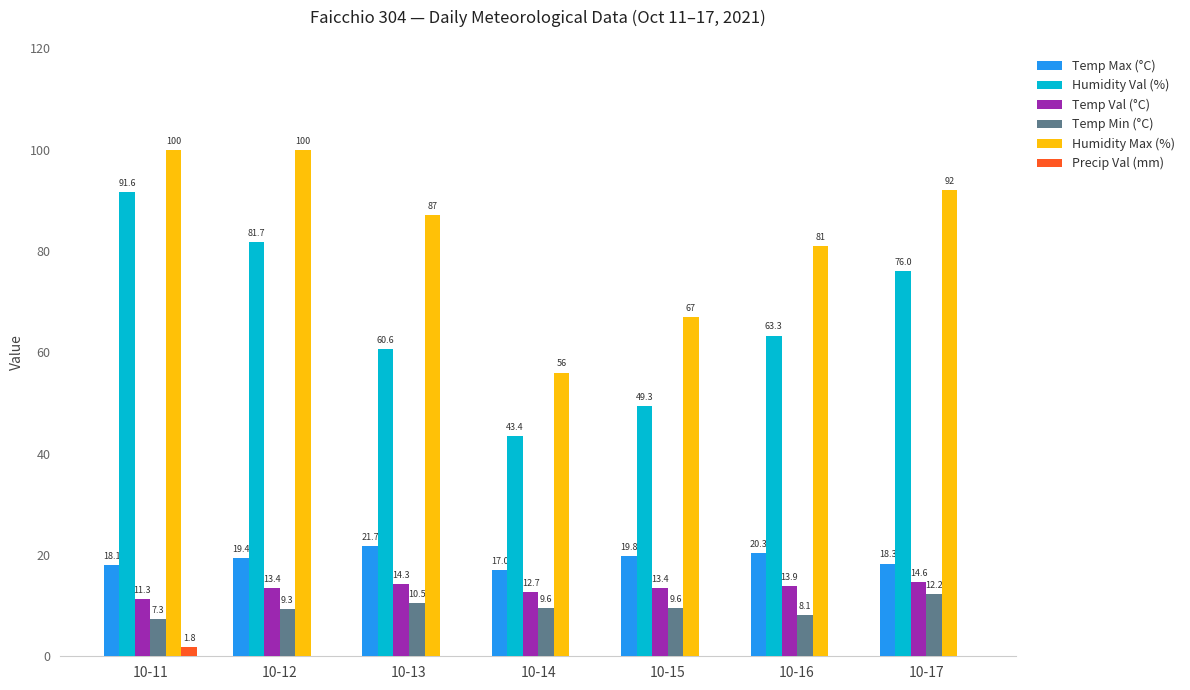

What is the total value across all series at 10-11?

230.1